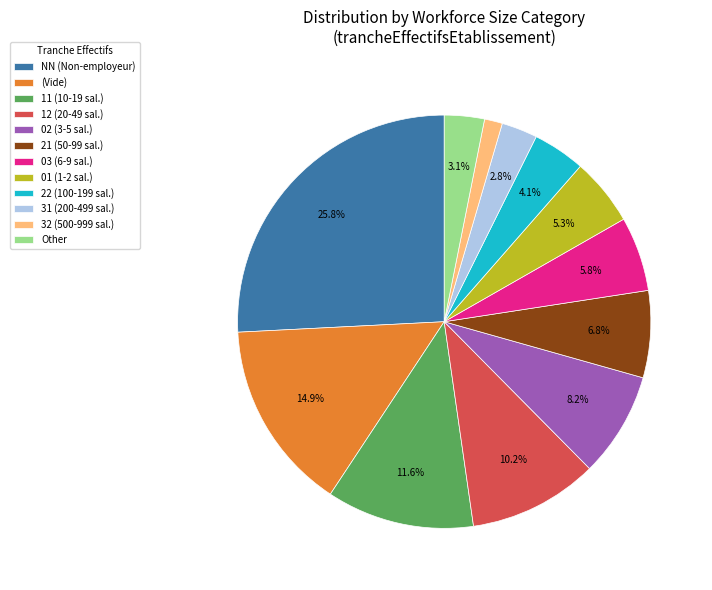

Which category has the smallest portion of the pie?

32 (500-999 sal.)